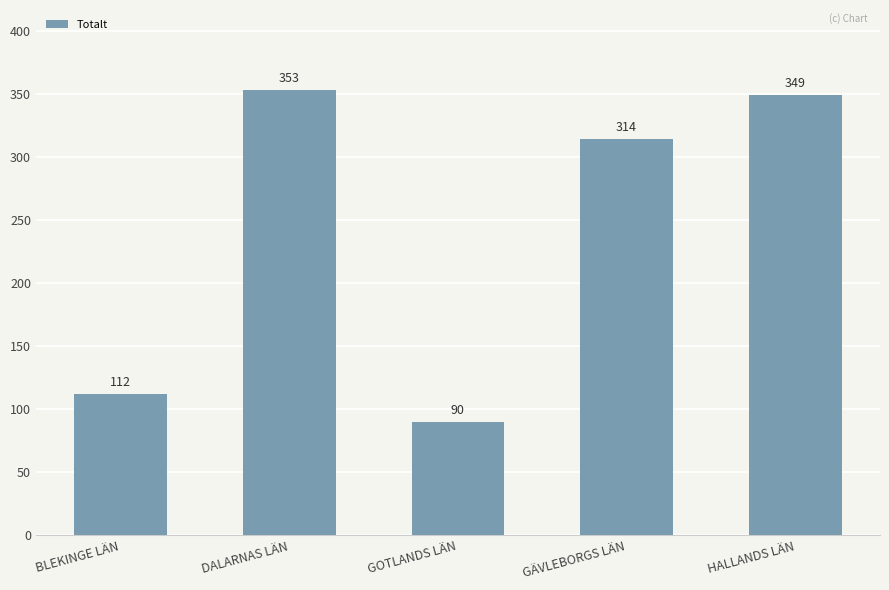

What position from the left is GÄVLEBORGS LÄN?

4